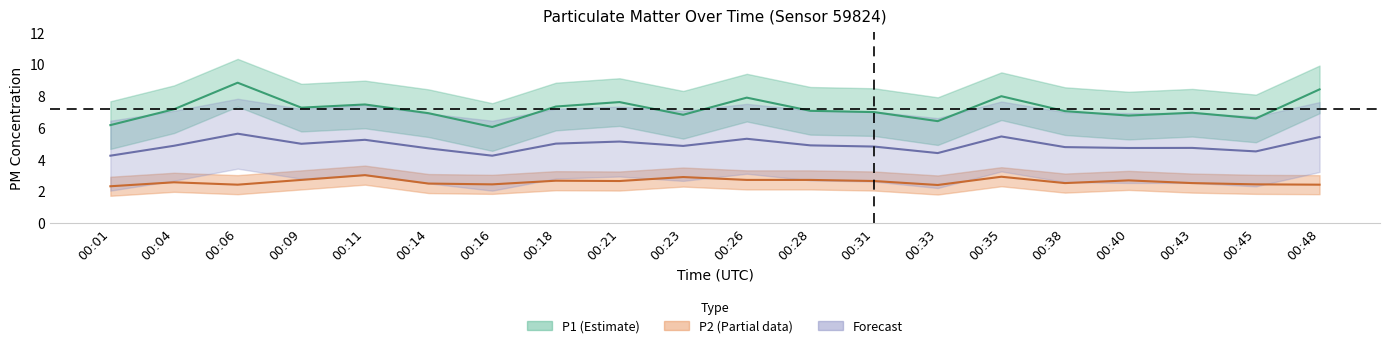

True or false: P2 and P1 intersect in this chart.

False